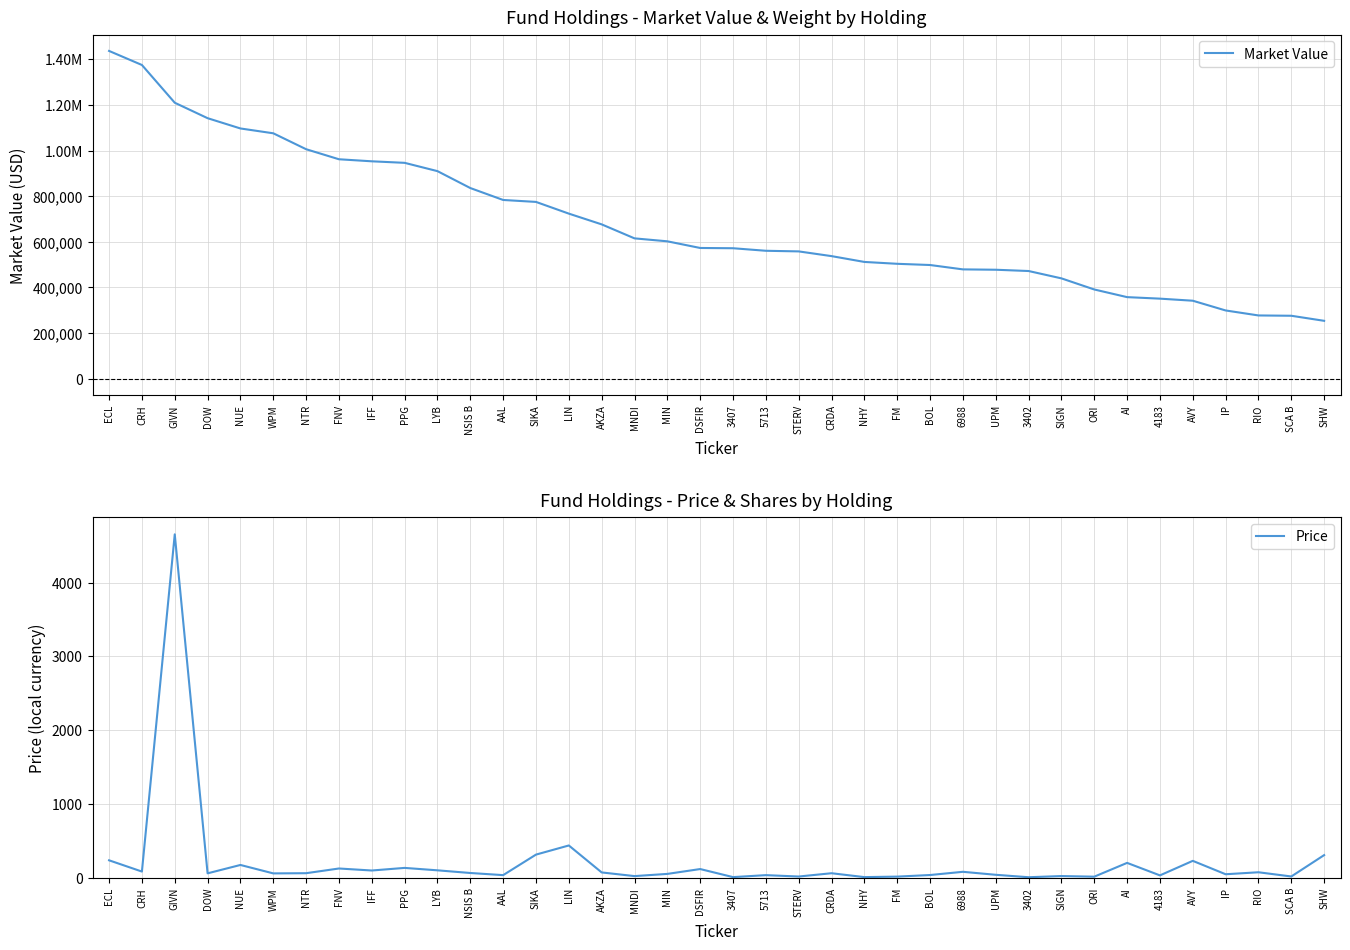

Is the value of Price at BOL greater than the value of Market Value at STERV?

No